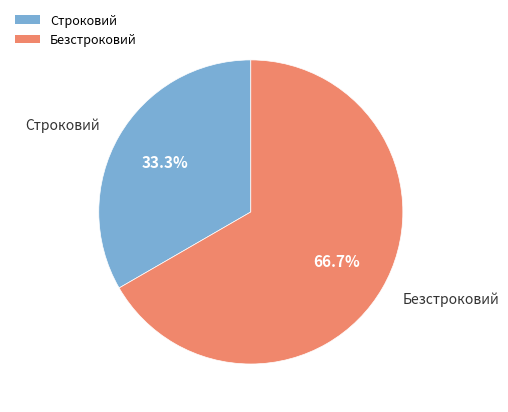

Count the number of slices in the pie.

2